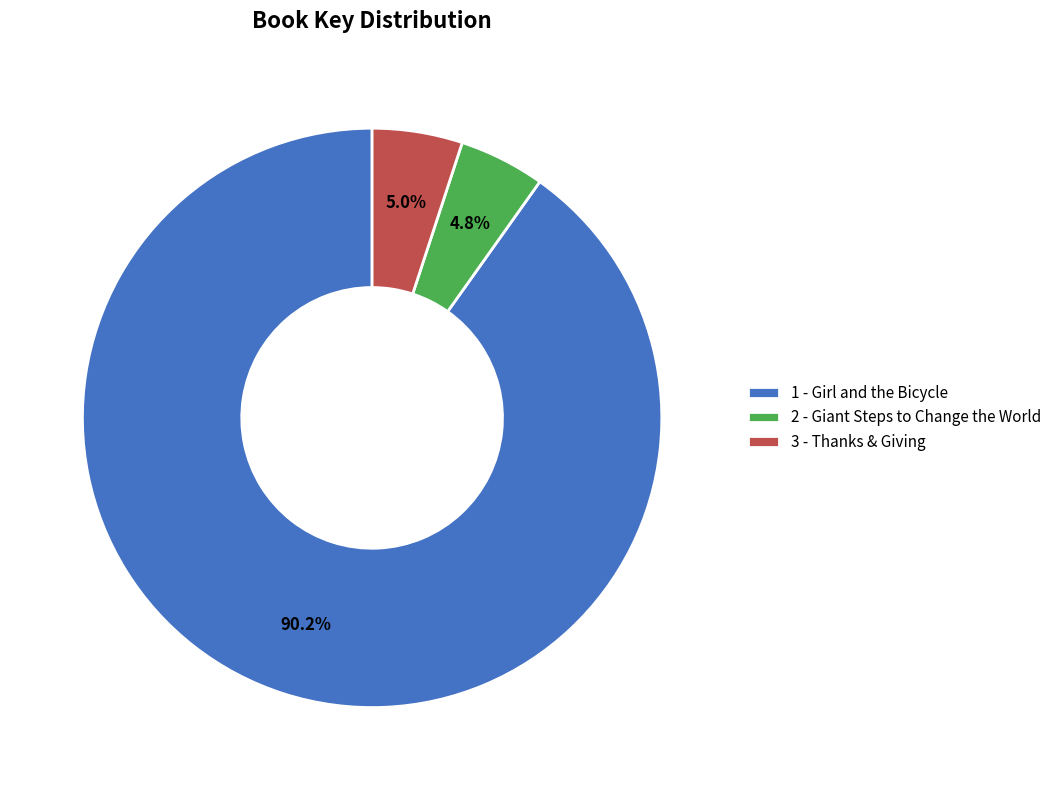

What percentage is NOT represented by 2 - Giant Steps to Change the World?

95.2%